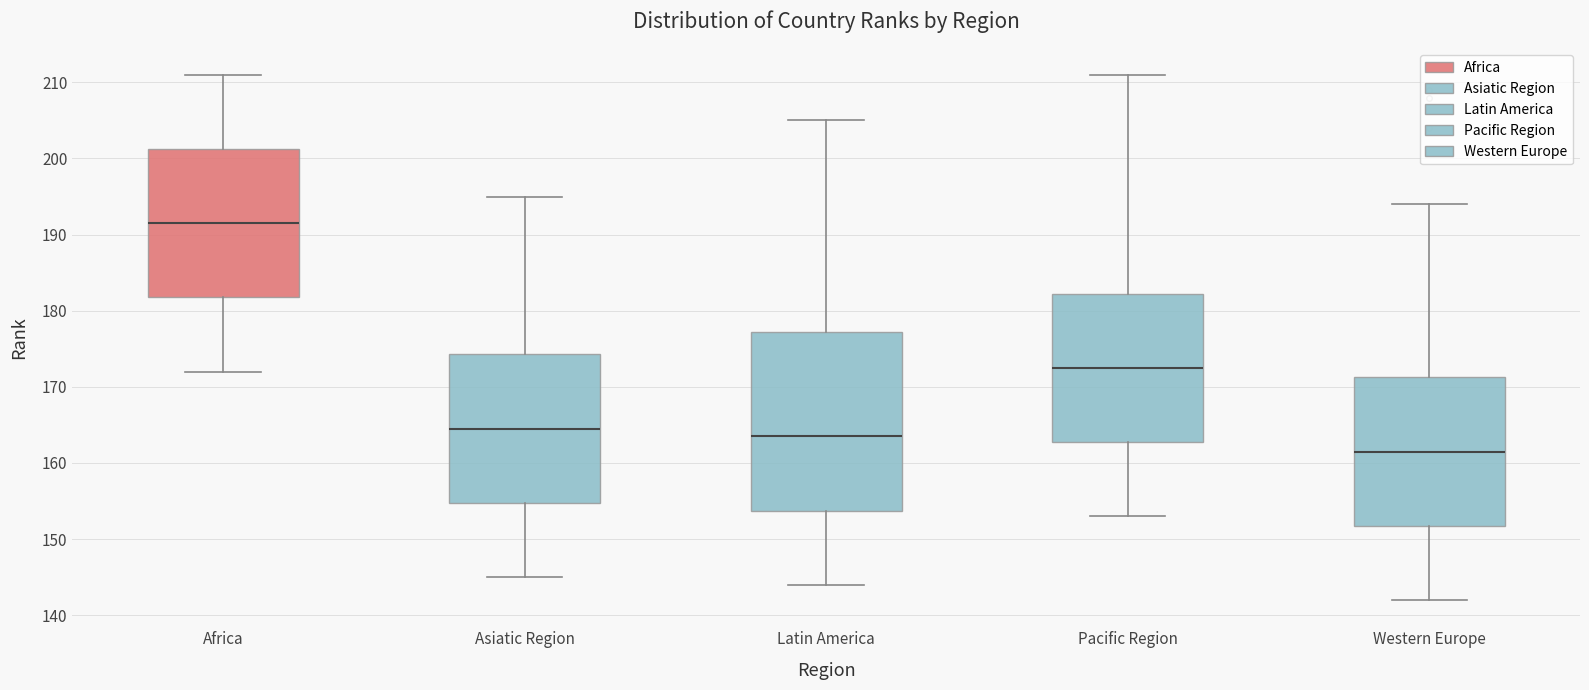

Reading left to right, read every box against the y-axis: the position of its median line, the range the box covers, and the ends of its whiskers. The values are not printed on the chart, so give them approximately, as read against the axis.

Africa: median 192, box 182 to 201, whiskers 172 to 211
Asiatic Region: median 165, box 155 to 174, whiskers 145 to 195
Latin America: median 164, box 154 to 177, whiskers 144 to 205
Pacific Region: median 173, box 163 to 182, whiskers 153 to 211
Western Europe: median 162, box 152 to 171, whiskers 142 to 194